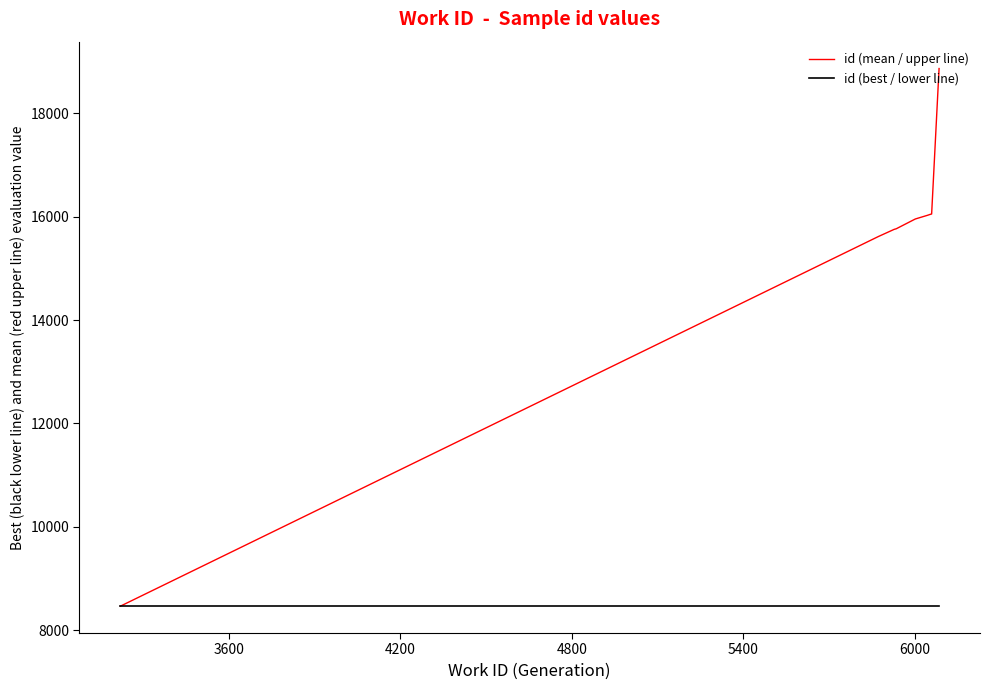

What is the smallest value displayed?

8463